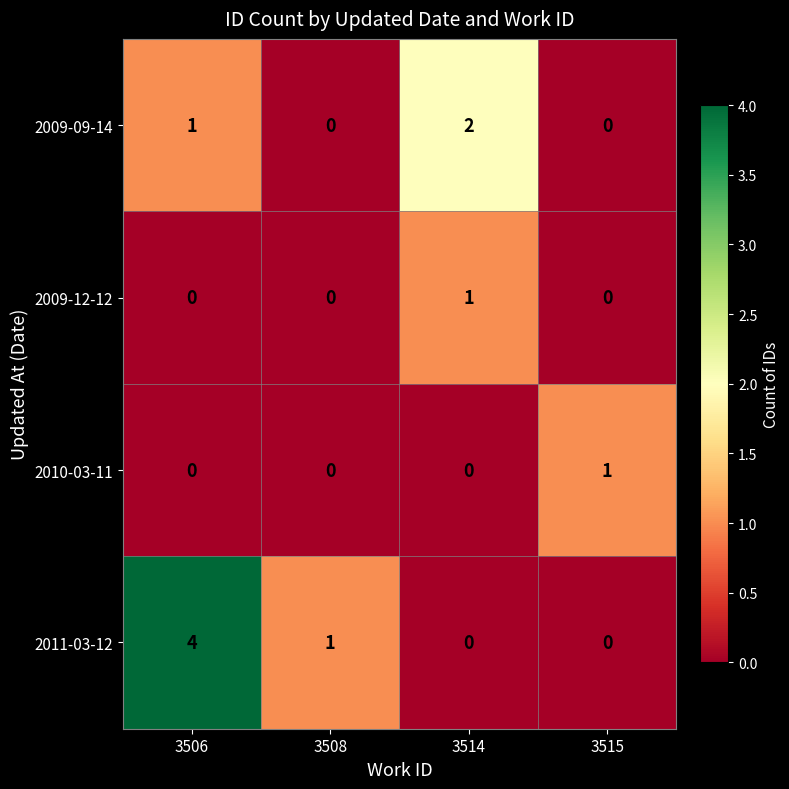

Which series has the largest total across all categories?

2011-03-12